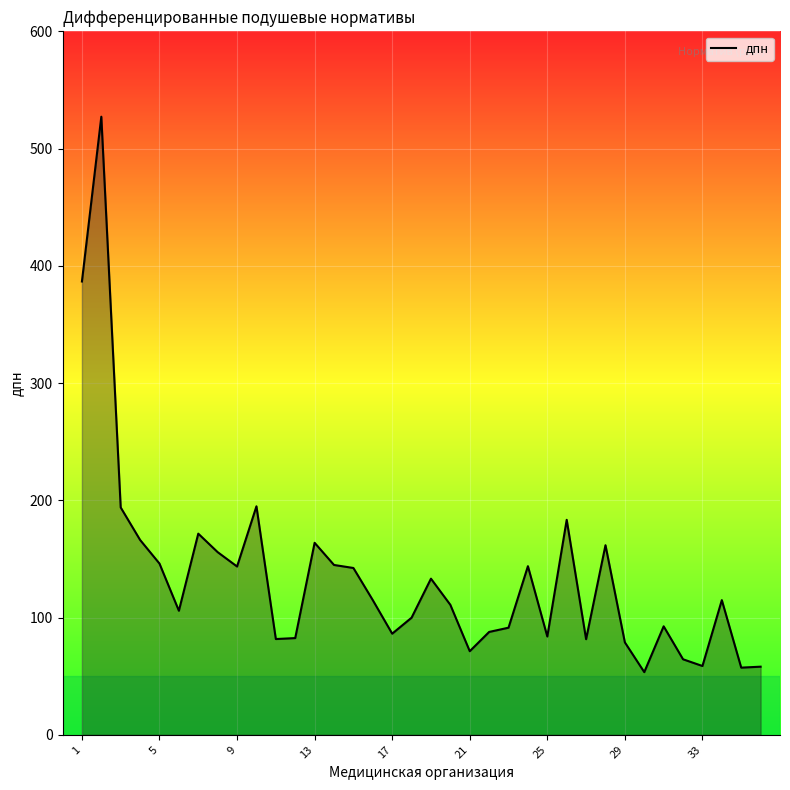

What is the difference between the second highest and second lowest values?

329.3